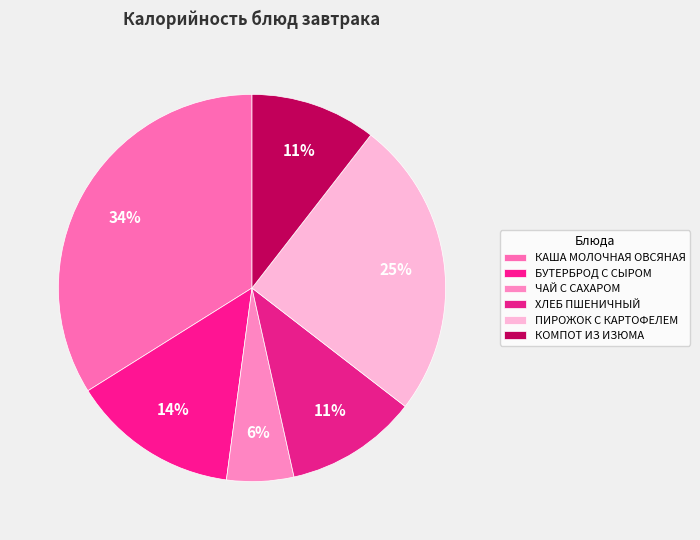

To the nearest percent, what percentage of the pie is КАША МОЛОЧНАЯ ОВСЯНАЯ?

34%